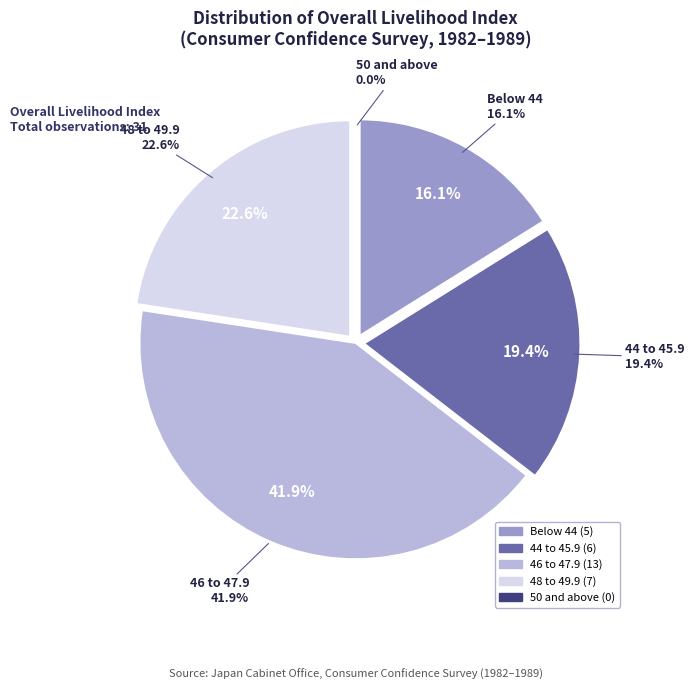

Is it true that Dec. 1983 is 10% of the pie?

False